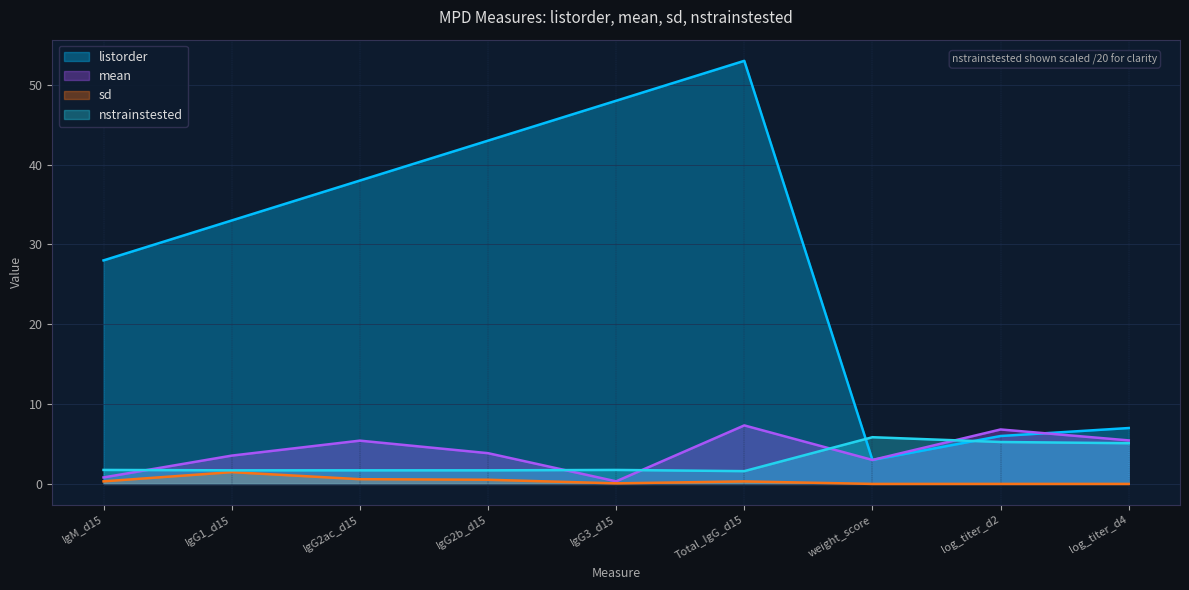

Does the chart have visible grid lines?

Yes